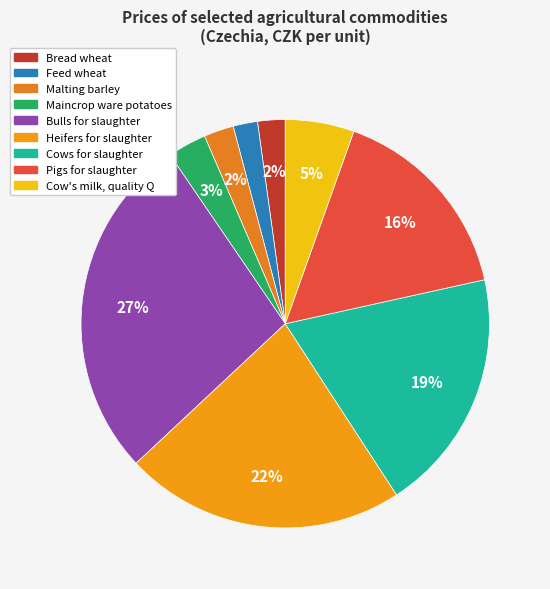

Is the sum of Heifers for slaughter and Cow's milk, quality Q greater than half?

No